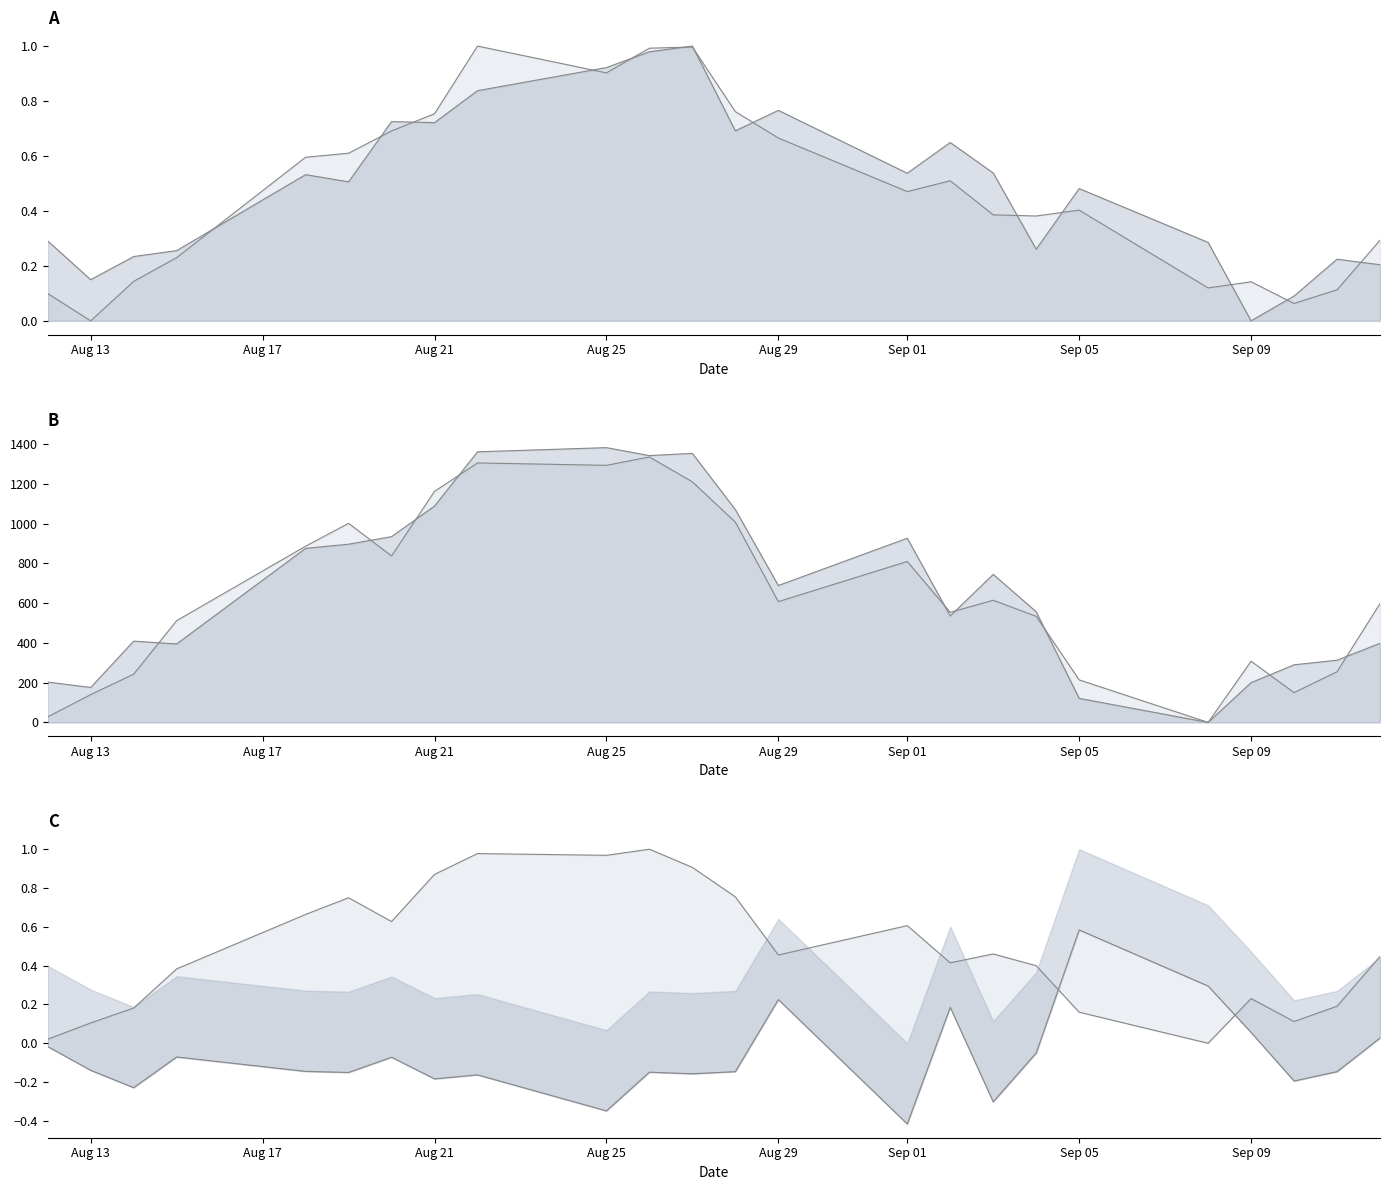

True or false: Close_norm_line and Close_line cross at least once.

False